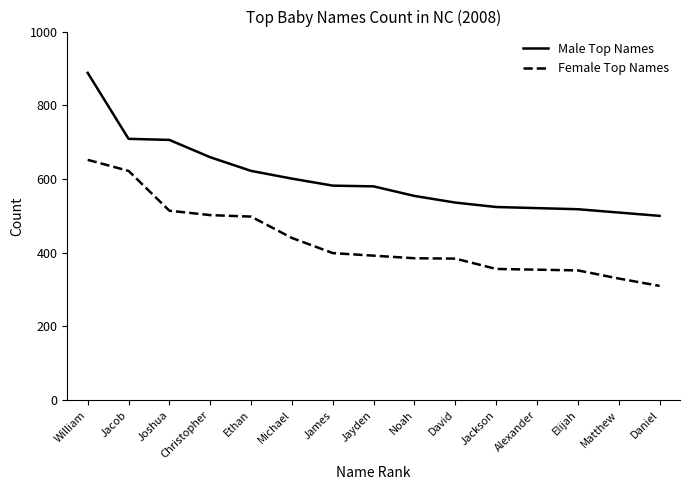

What is the difference between the highest and lowest values at Joshua?

192